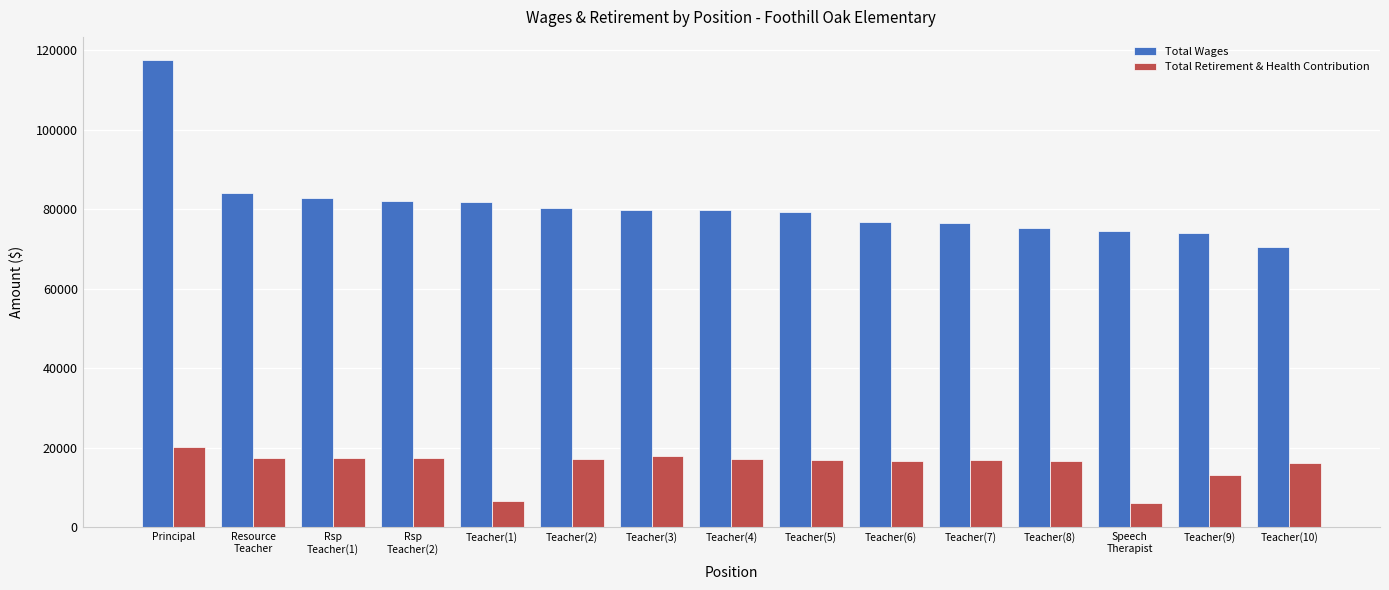

Rank the series at Teacher(8) from highest to lowest value.

Total Wages, Total Retirement & Health Contribution